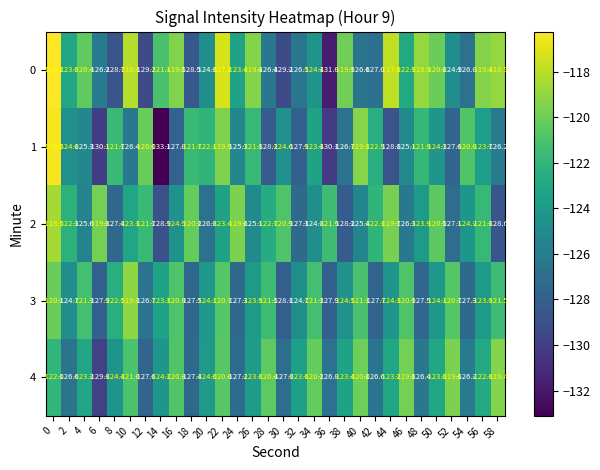

True or false: 2 has a value of -122.3 at 2.

True